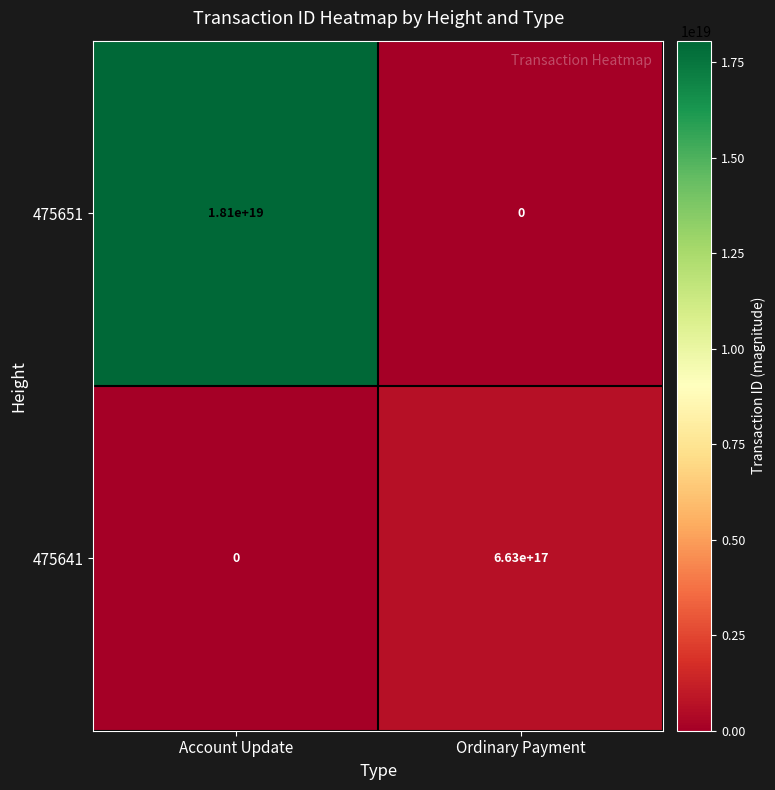

The value of 475651 at Ordinary Payment is 0. True or false?

True